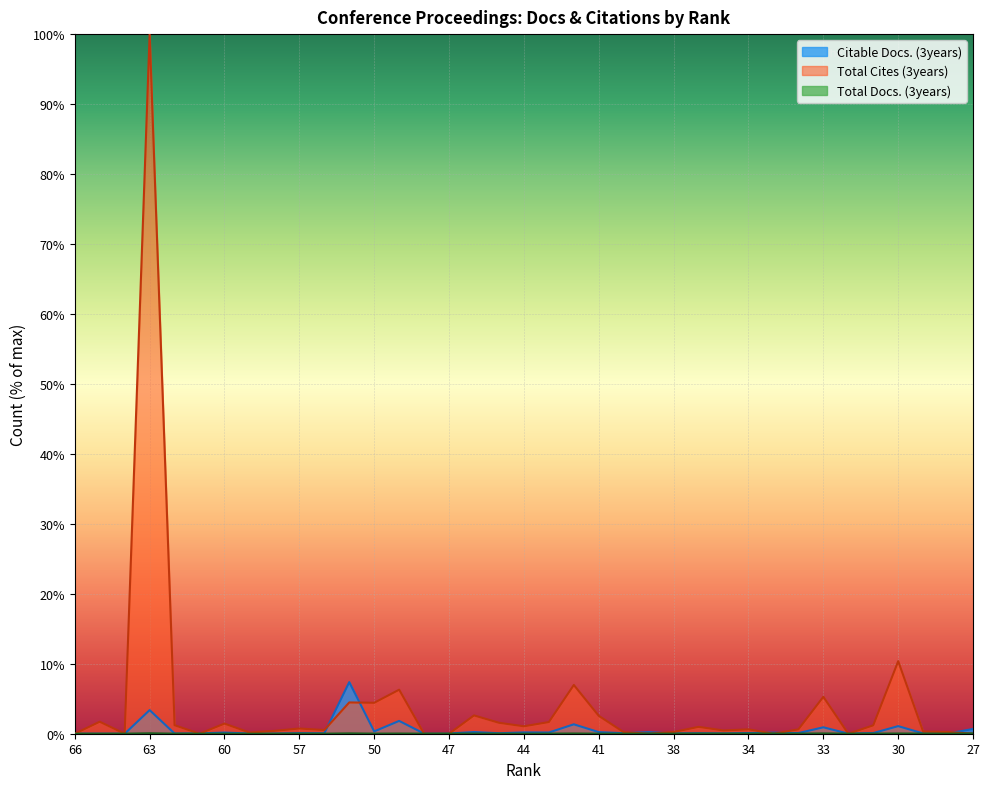

What is the highest value of the Total Cites (3years) series?

100.0